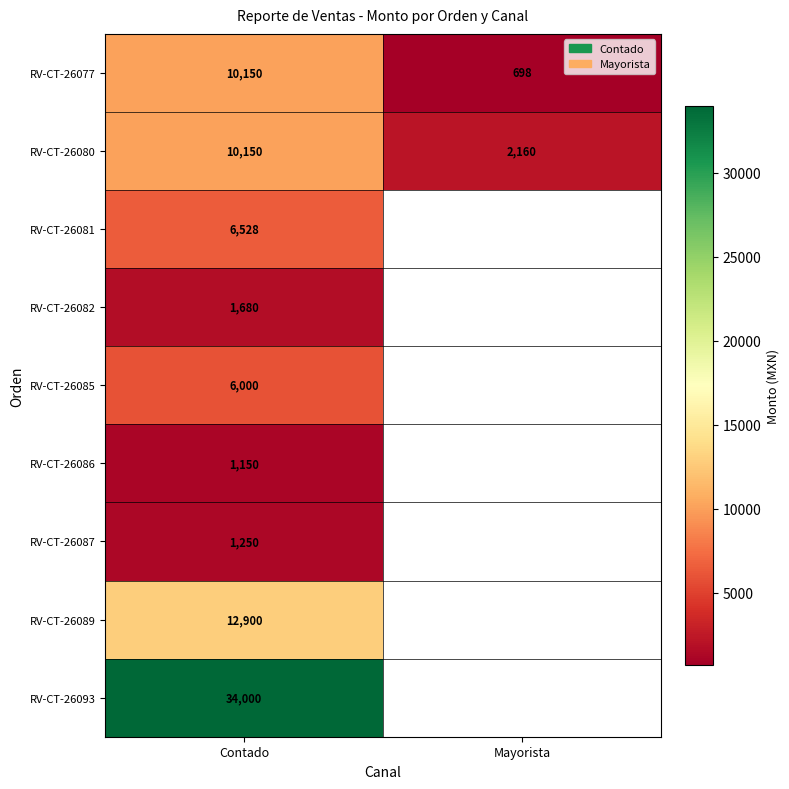

True or false: RV-CT-26086 has a value of 1150 at Contado.

True